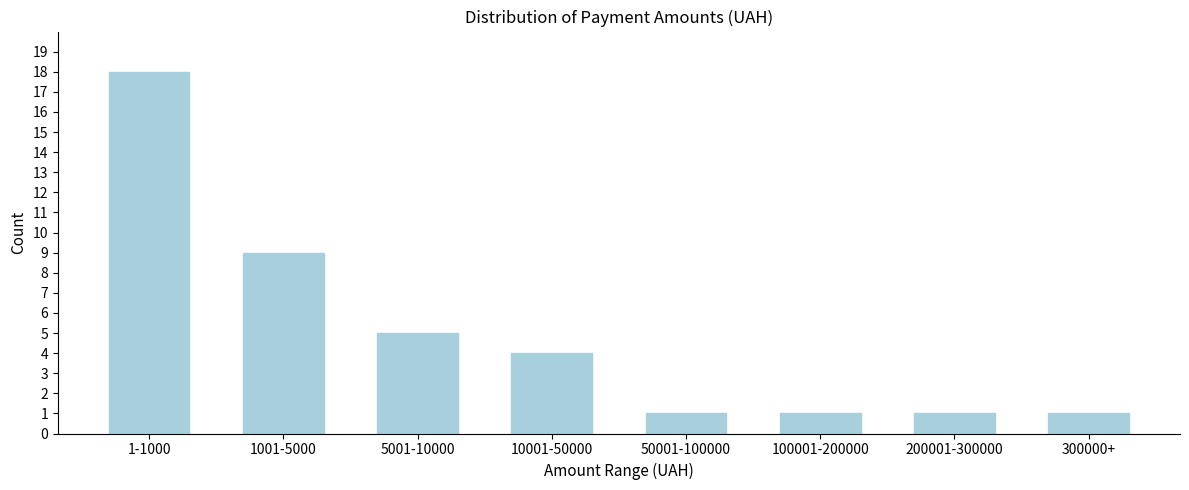

Reading left to right, list all the values displayed in this chart.

18	9	5	4	1	1	1	1